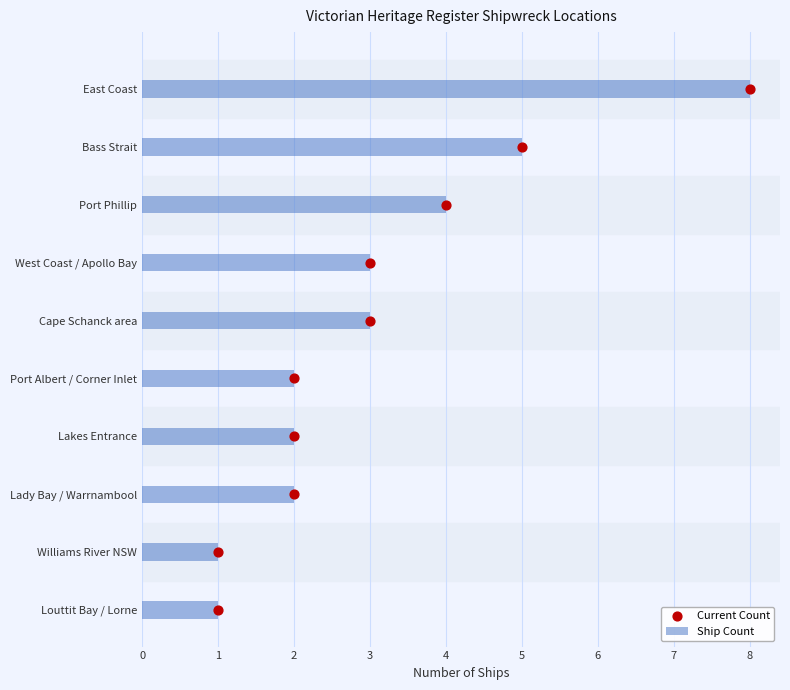

What value does the Ship Count series have at West Coast / Apollo Bay?

3